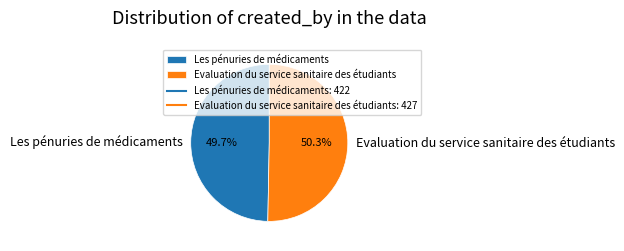

Is Les pénuries de médicaments the majority of the pie?

No